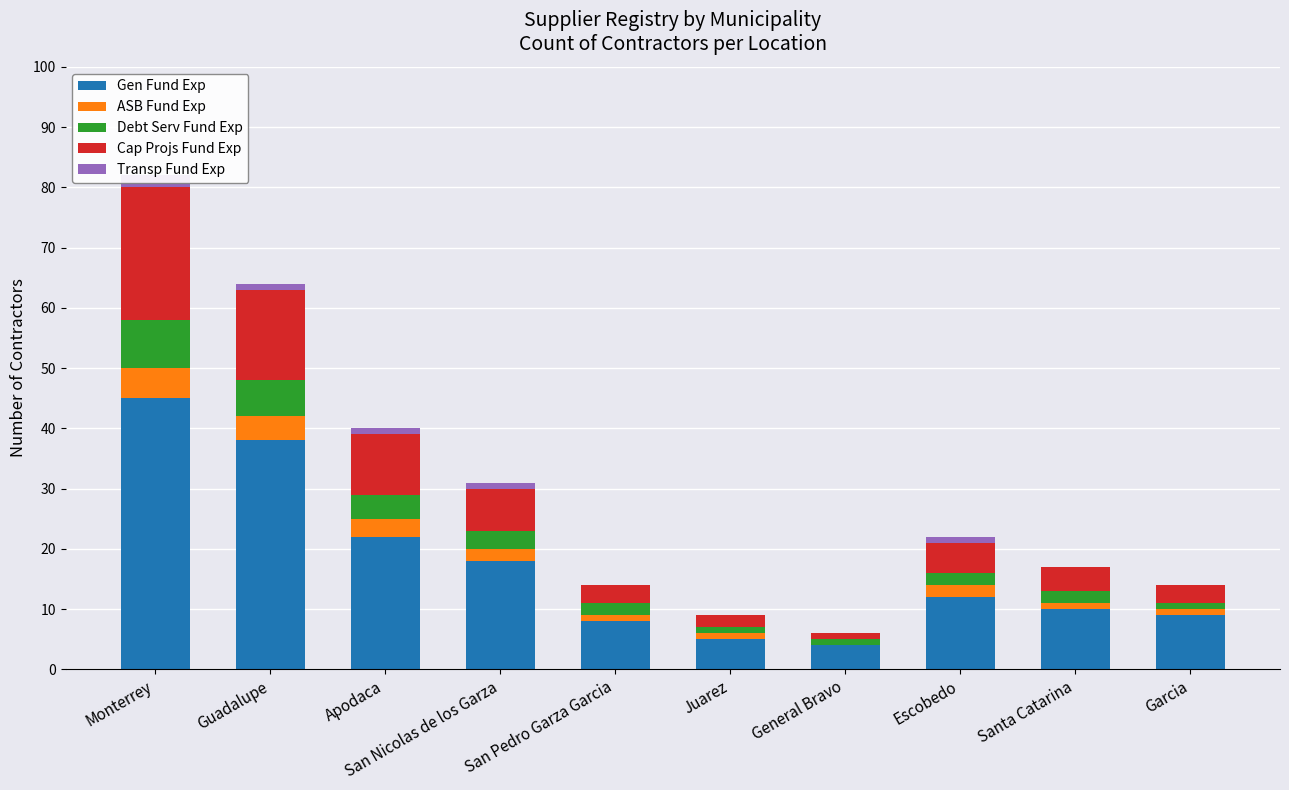

What is the label of the 9th bar from the right?

Guadalupe